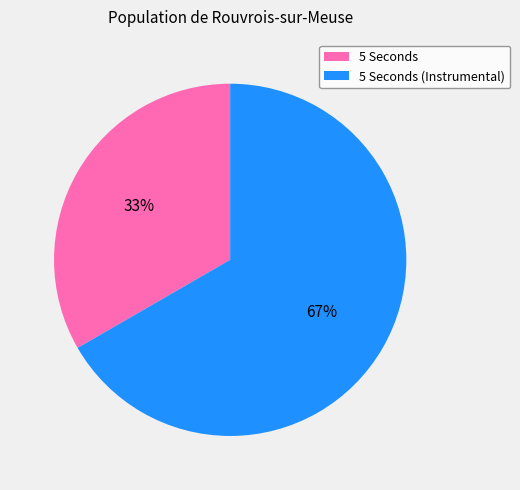

Is there any slice that represents more than half of the pie?

Yes